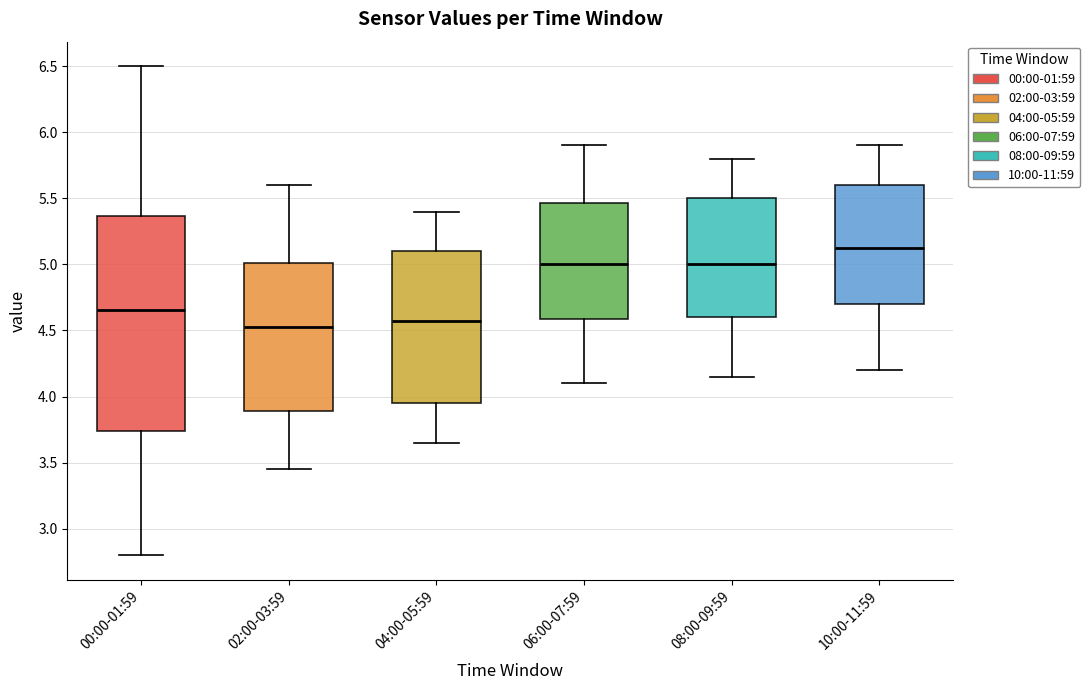

Where does the lower whisker of the box for 06:00-07:59 end on the y-axis? The values are not printed on the chart, so give them approximately, as read against the axis.

4.10